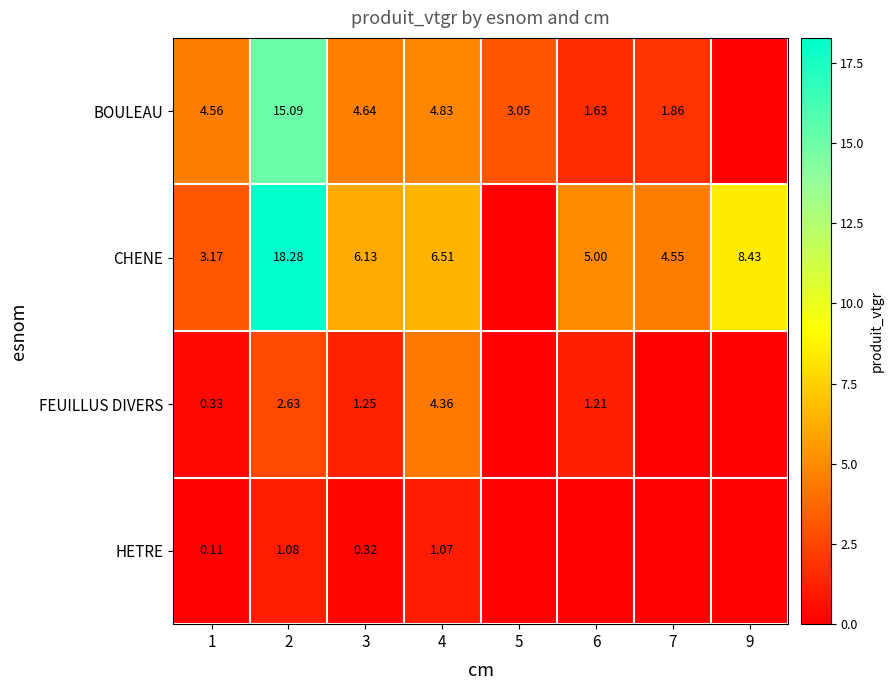

Which series changed the most between 1 and 3?

CHENE